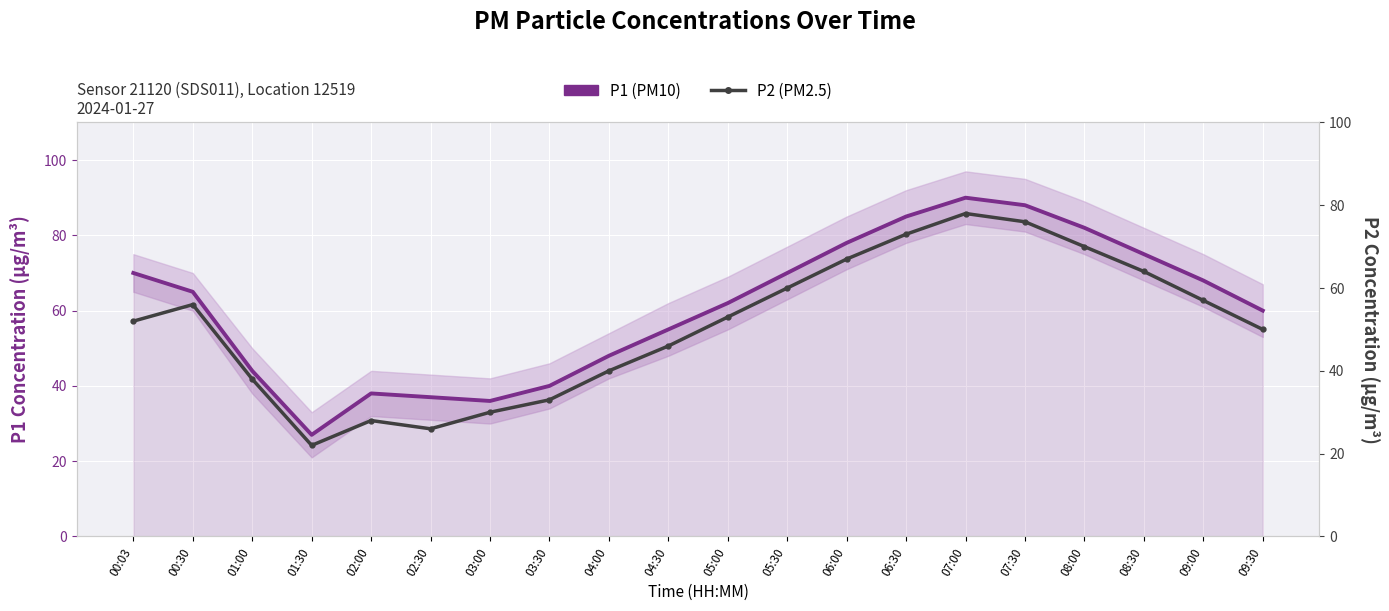

Reading left to right, extract all data points from this chart.

P1 (PM10): 70	65	44	27	38	37	36	40	48	55	62	70	78	85	90	88	82	75	68	60
P2 (PM2.5): 52	56	38	22	28	26	30	33	40	46	53	60	67	73	78	76	70	64	57	50